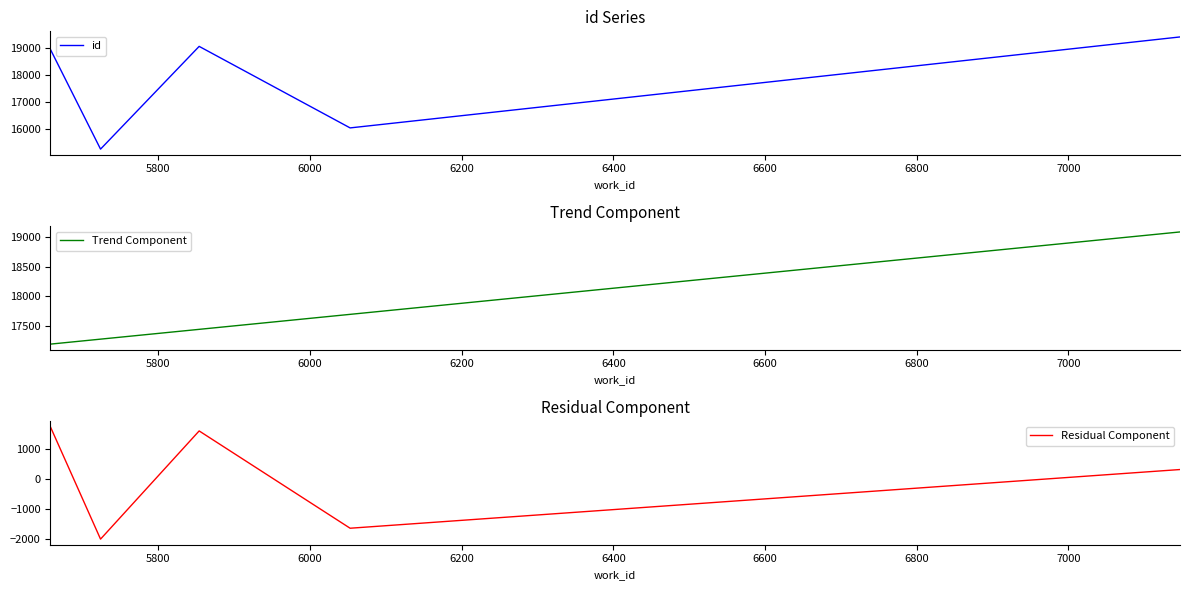

What is the maximum value for Trend Component?

19084.5